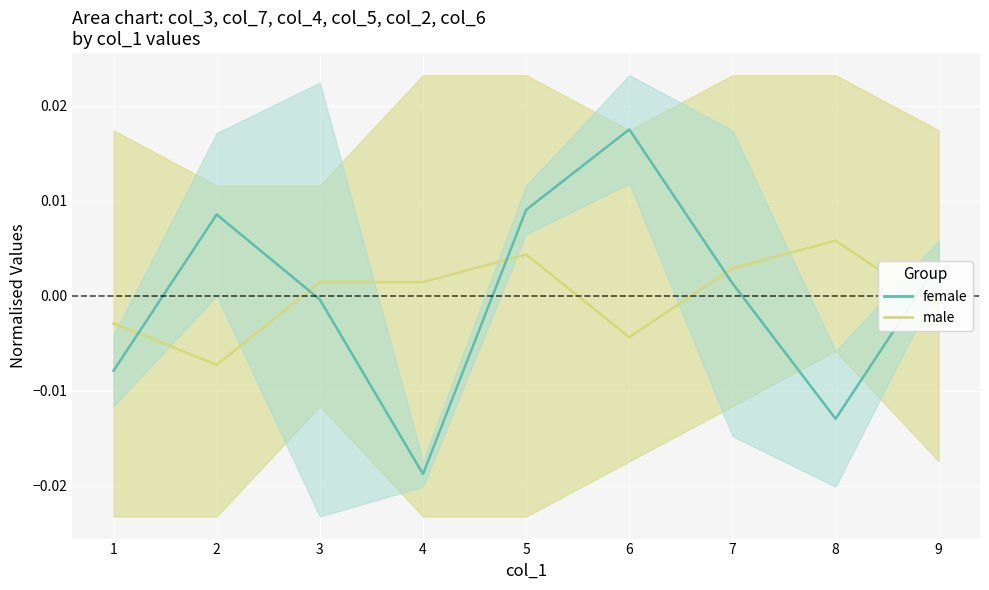

How many lines are shown in the chart?

2